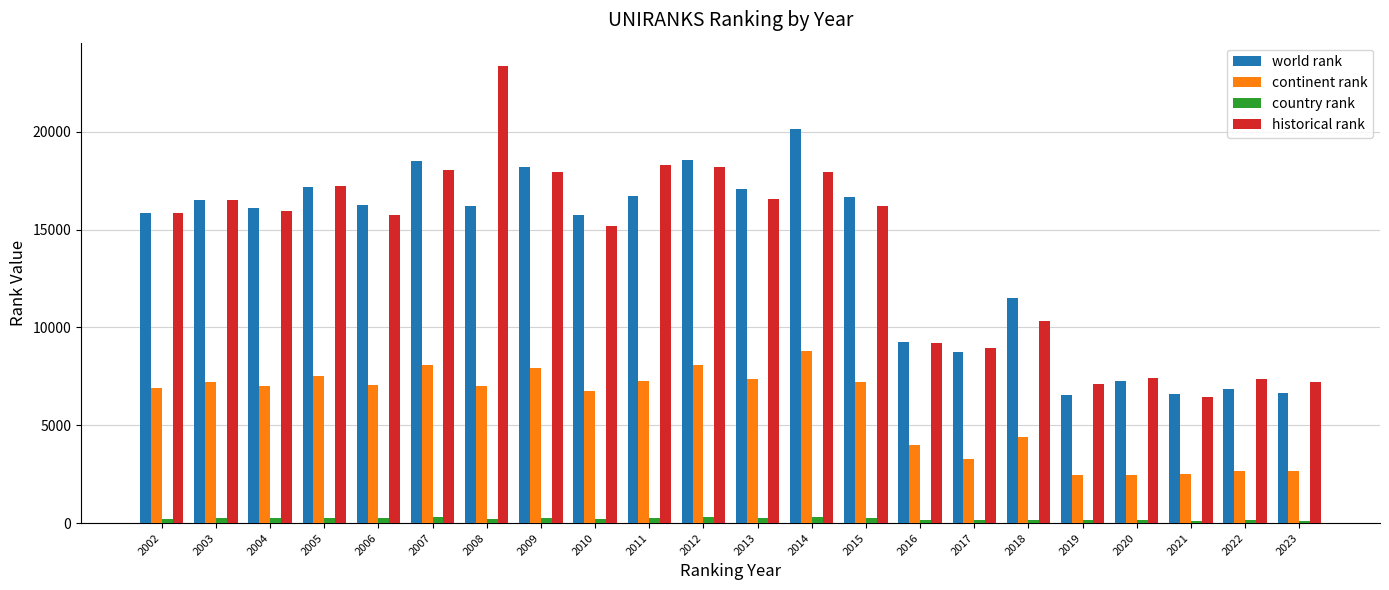

Which series has the largest range (max minus min)?

historical rank